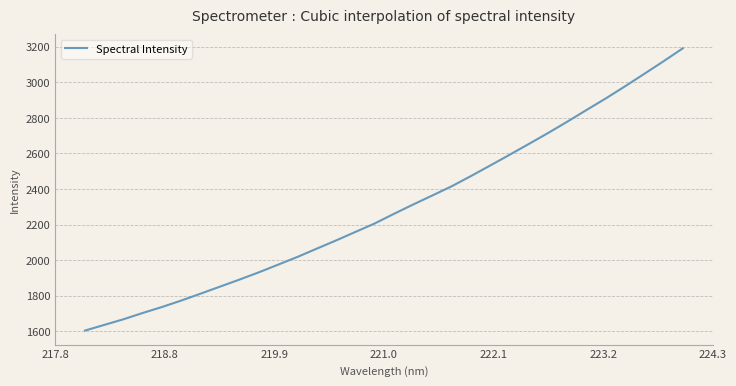

What is the greatest value displayed?

3191.0